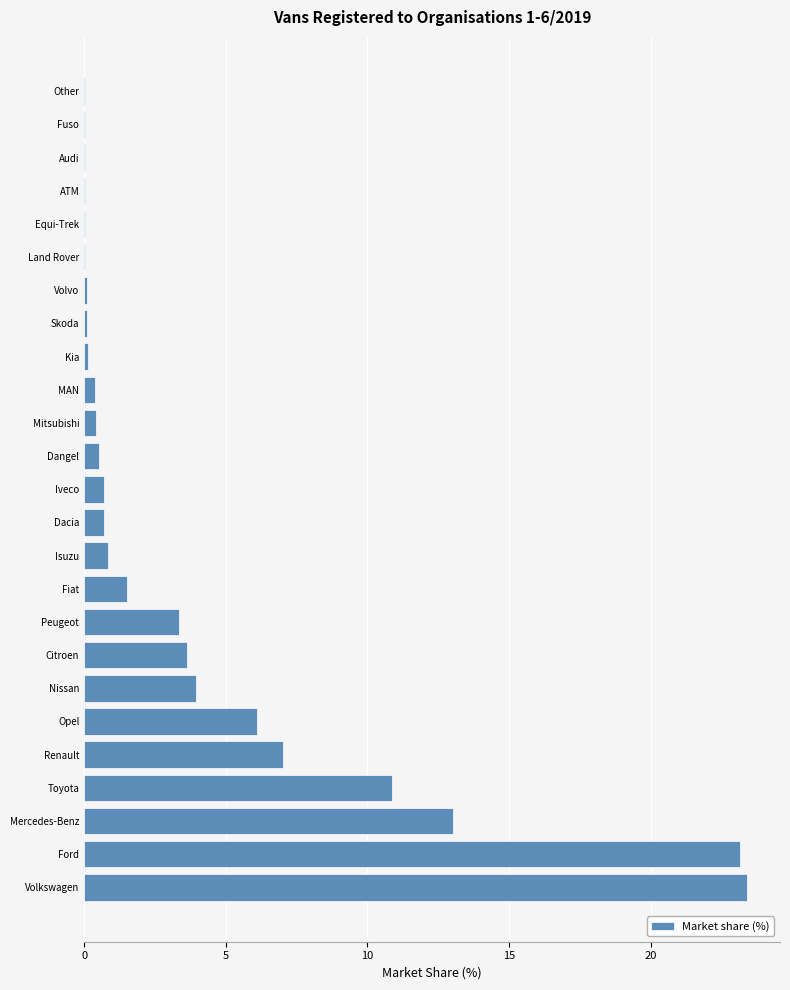

True or false: the data shows 0.5 at Dangel.

True